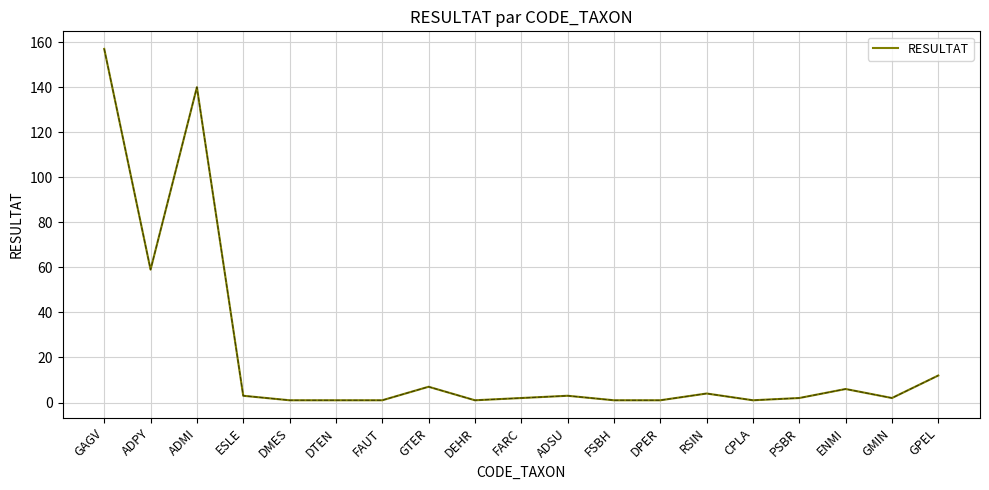

What is the average value?

21